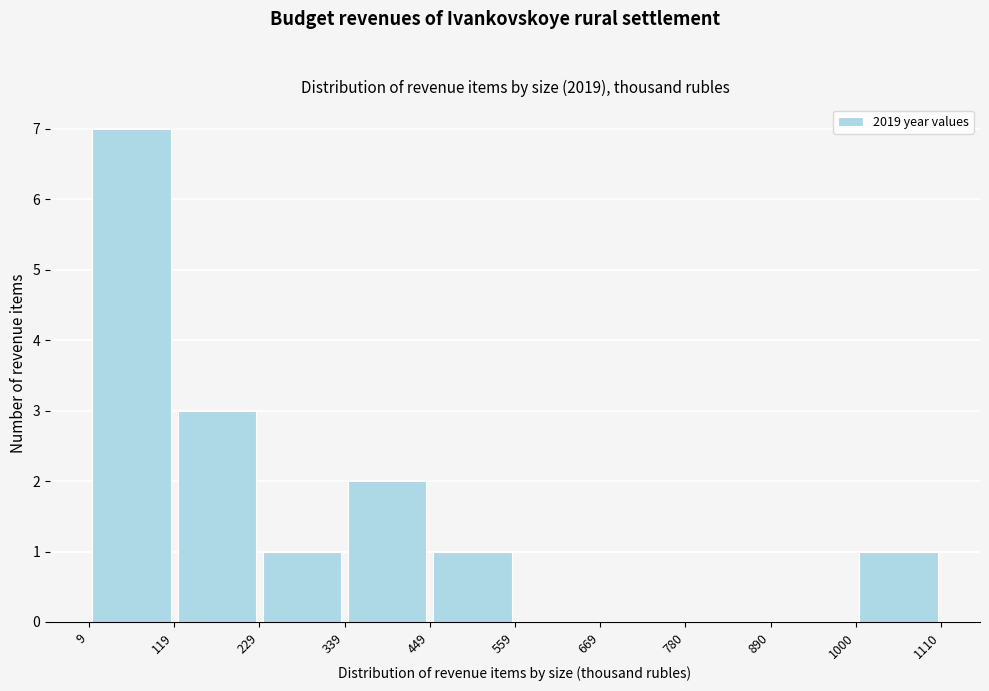

Over which range of the x-axis is the bar tallest?

9 to 119